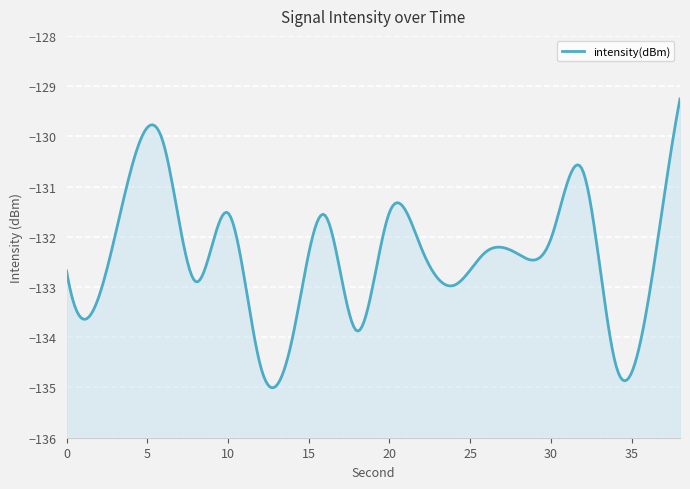

What is the sum of the values at 26 and 2?

-265.5